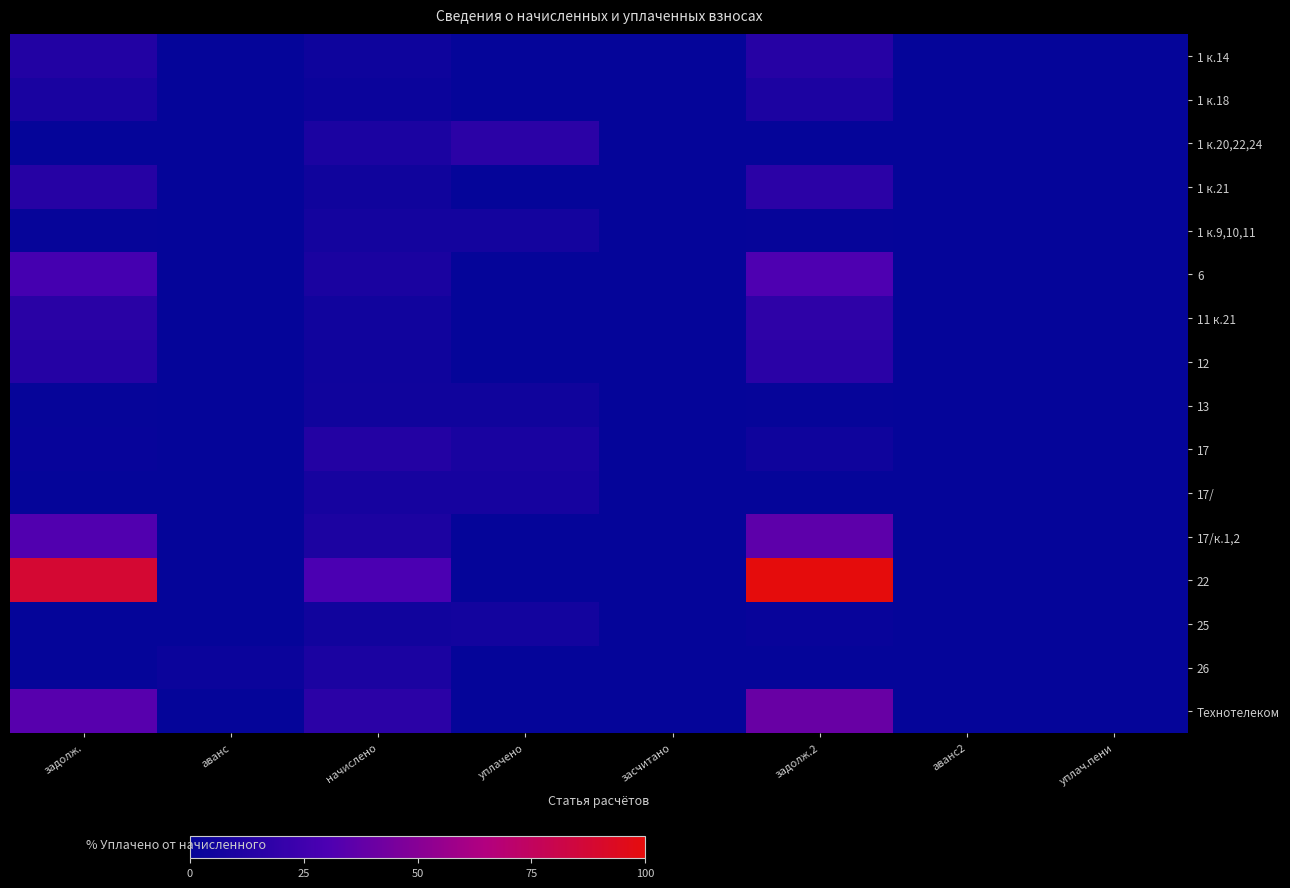

Which series has the largest total across all categories?

22